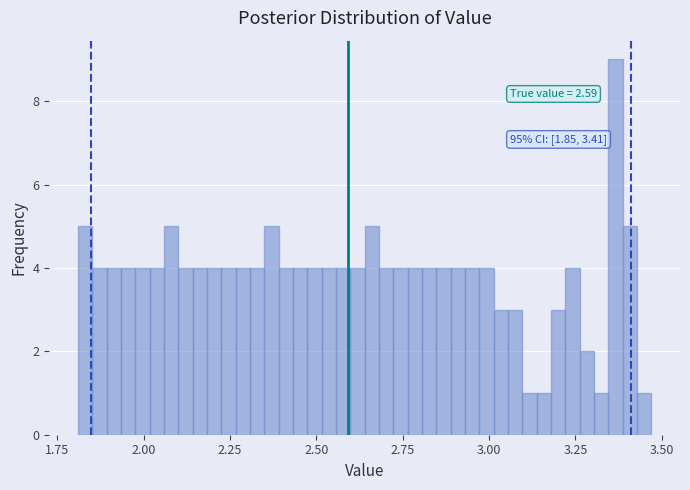

Around what value on the x-axis is the tallest bar? Give the approximate position of its centre, as read against the axis.

3.35